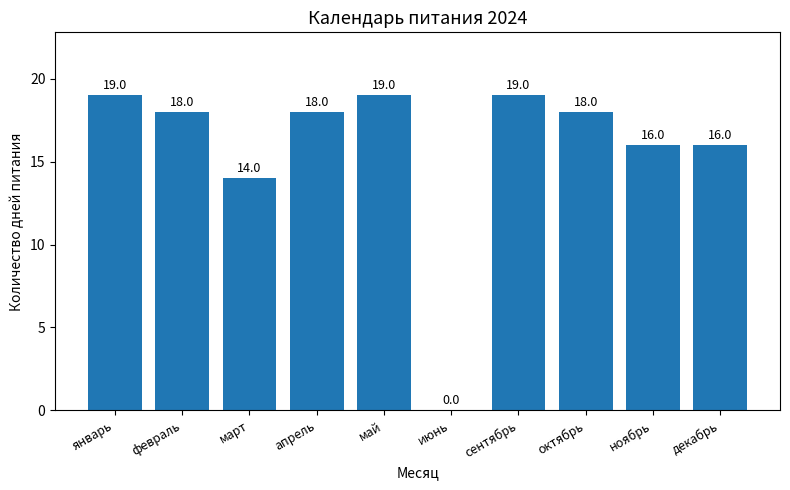

Approximately how many times larger is the value at март compared to май?

0.7